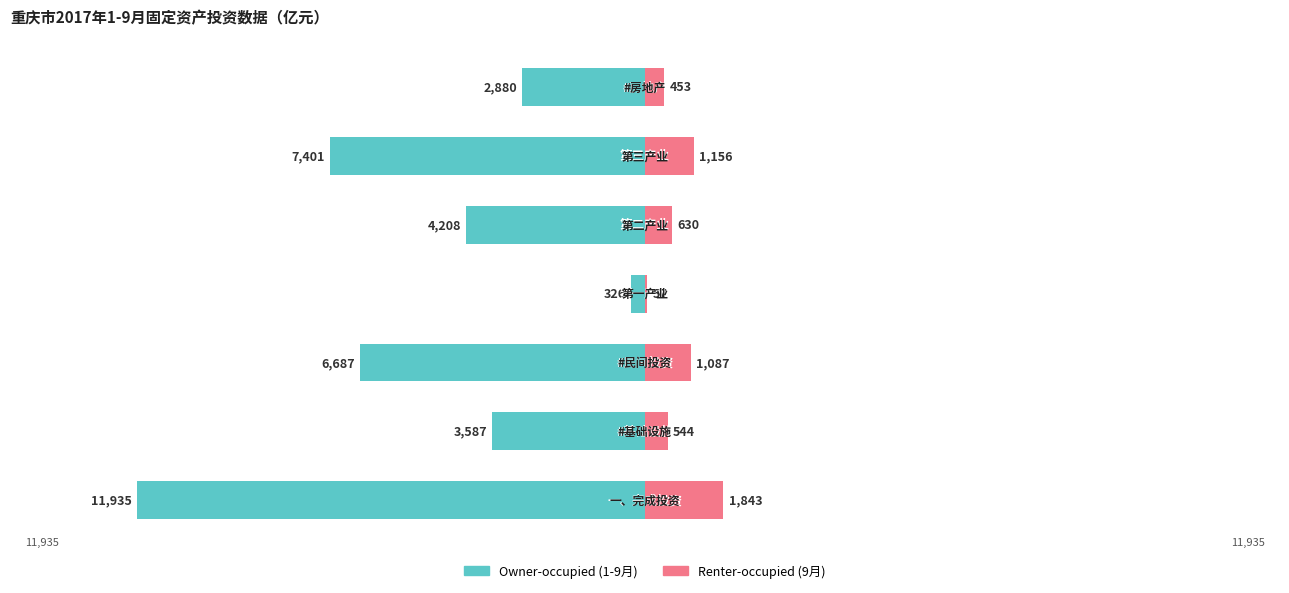

The value of Renter-occupied (9月) at 0 is 1842.6. True or false?

True